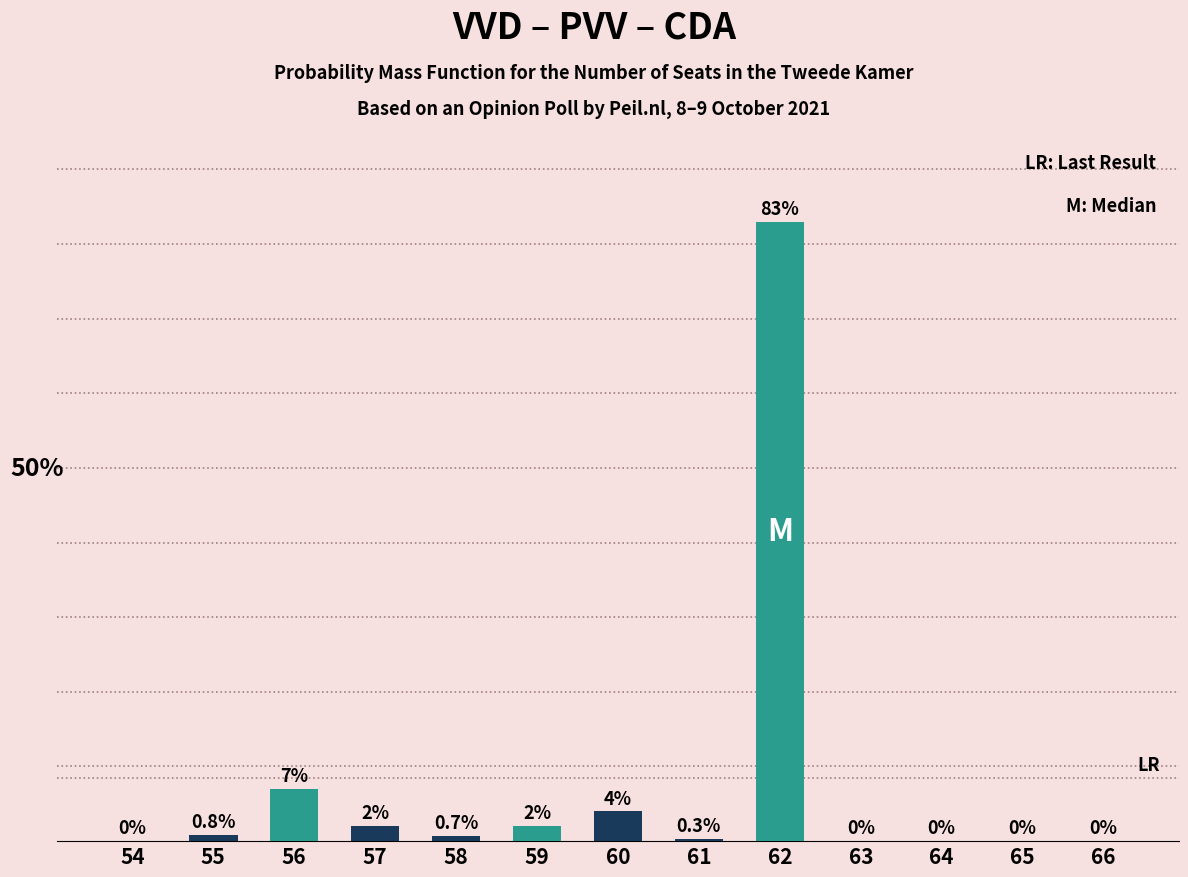

Are the bars horizontal?

No